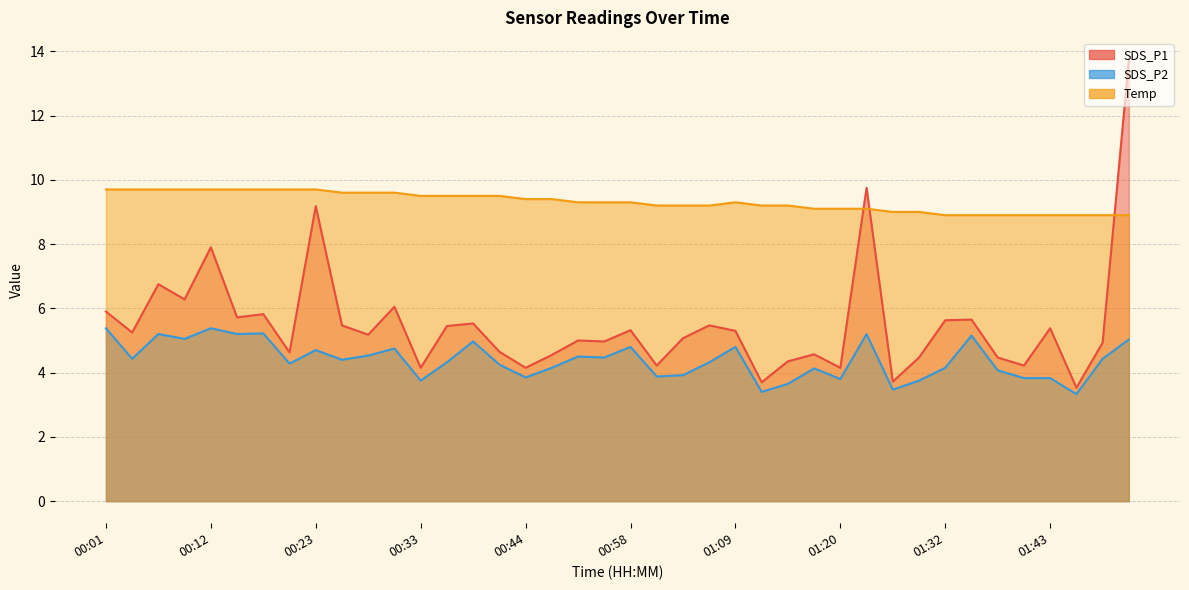

What is the label of the 37th point from the left?

01:43